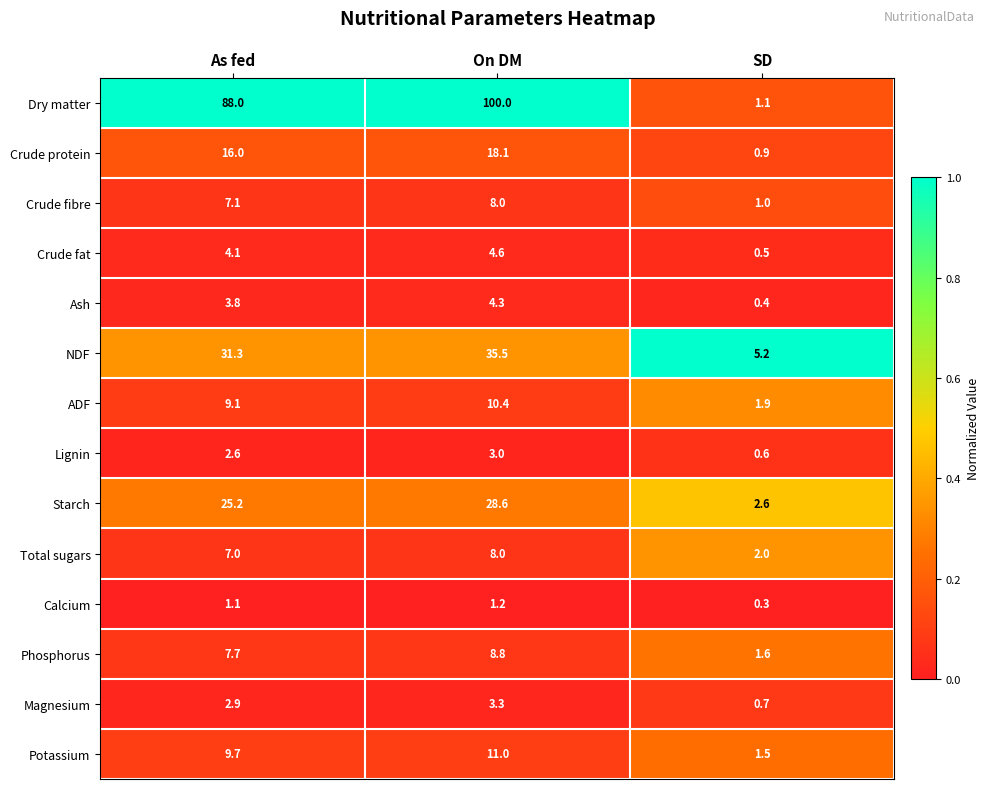

What is the average value of the Crude fat series?

3.1